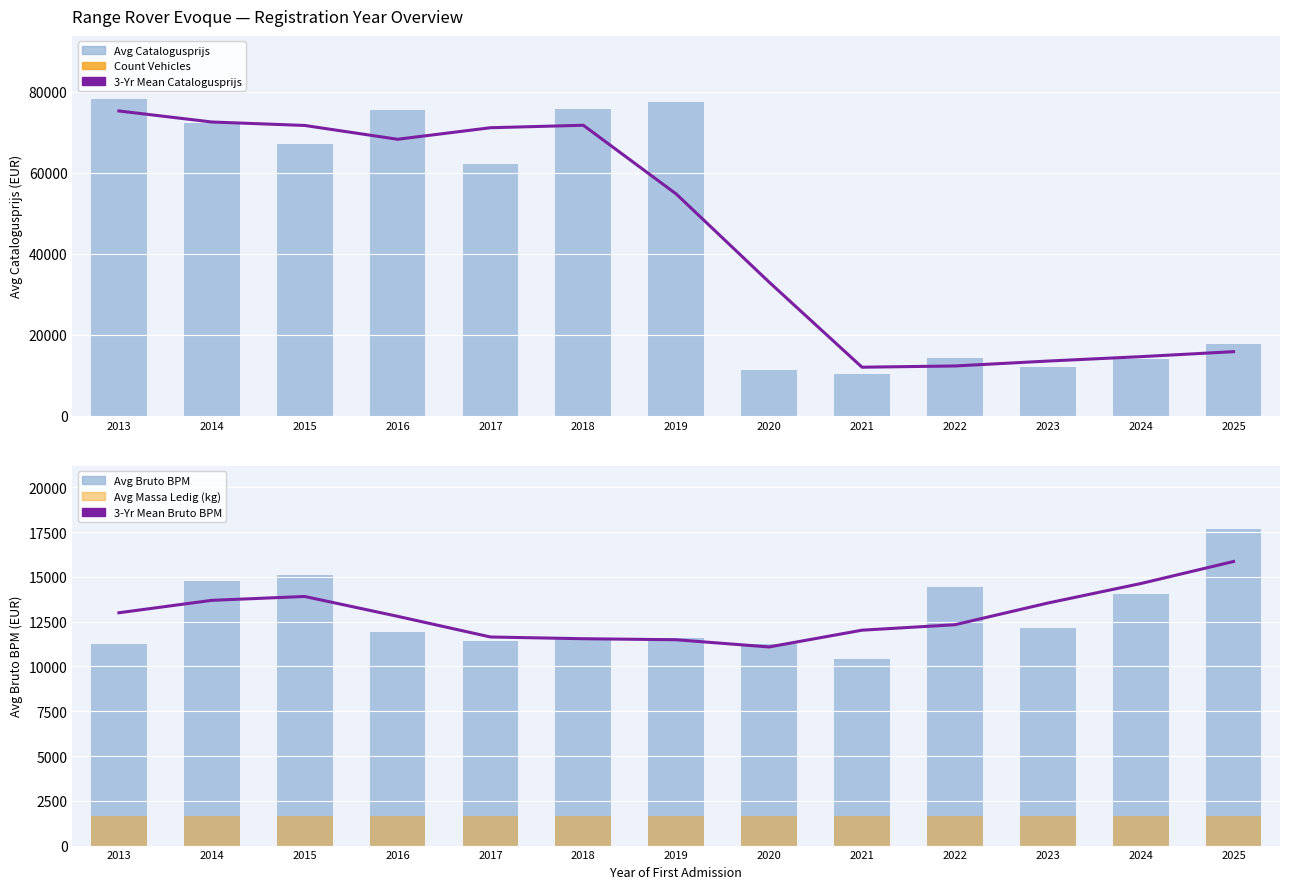

What are all the series names shown in the legend?

3-Yr Mean Catalogusprijs, Avg Catalogusprijs, Count Vehicles (×100 scaled), 3-Yr Mean Bruto BPM, Avg Bruto BPM, Avg Massa Ledig